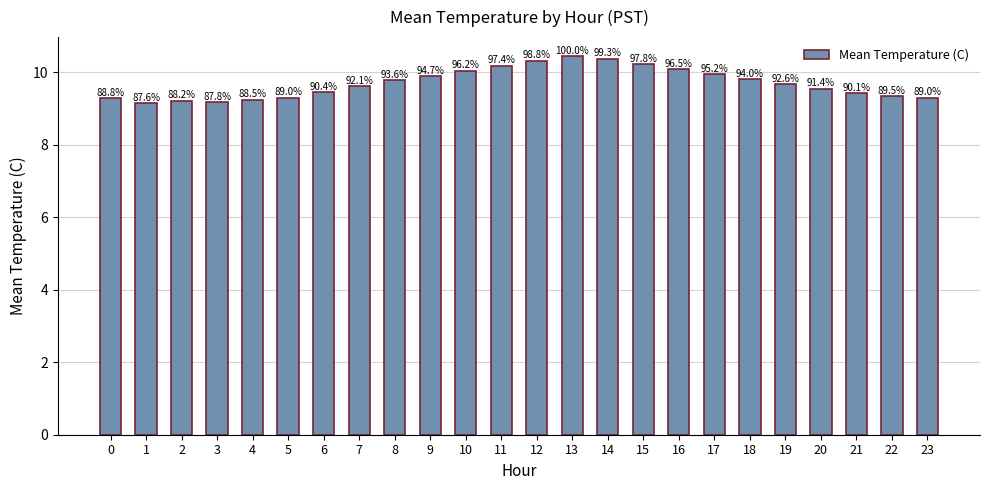

At which label is the value closest to 9?

1